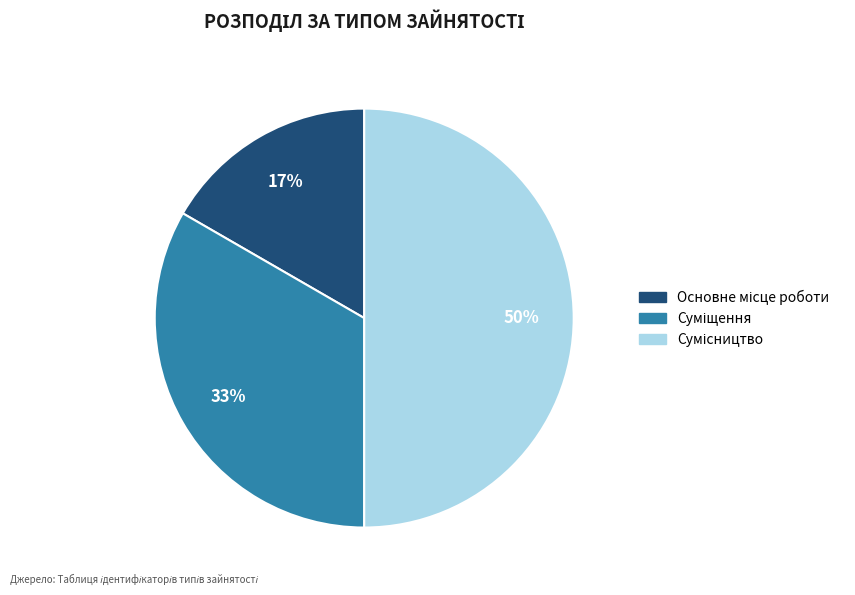

To the nearest percent, what is the average slice percentage?

33%